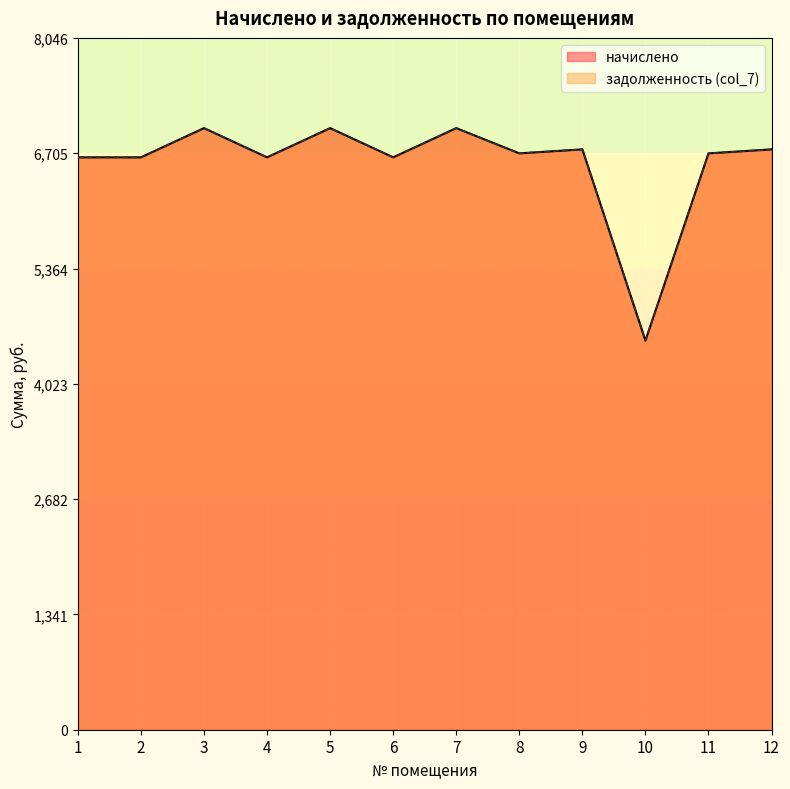

How many data points in задолженность (col_7) are less than 6702?

5